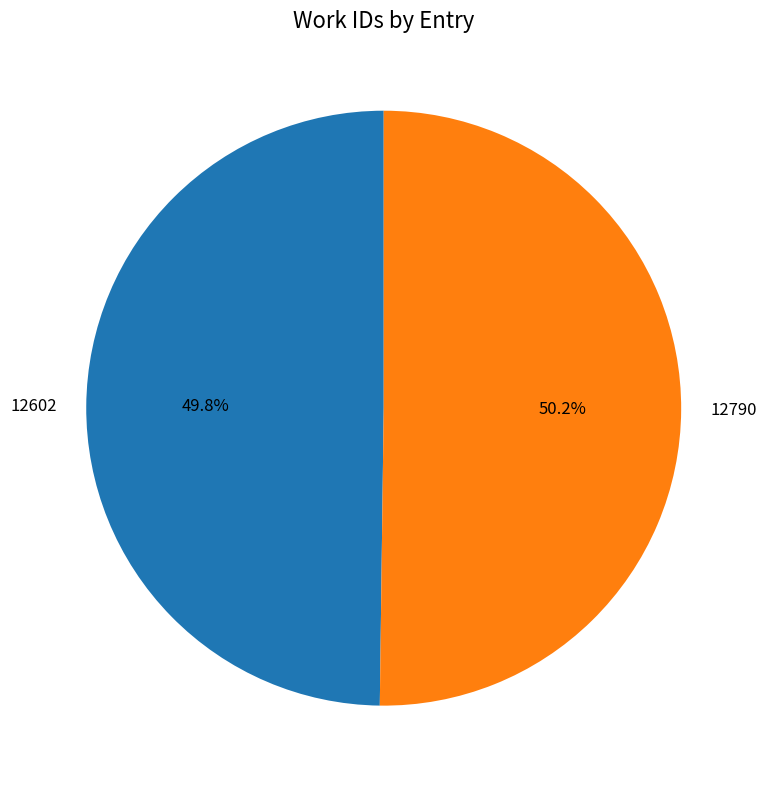

Is there a majority slice in this chart?

Yes